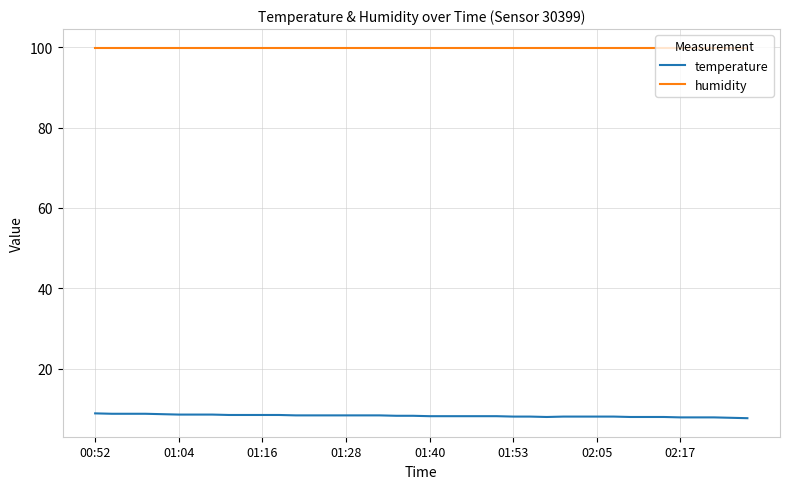

Which series has the largest total across all categories?

humidity